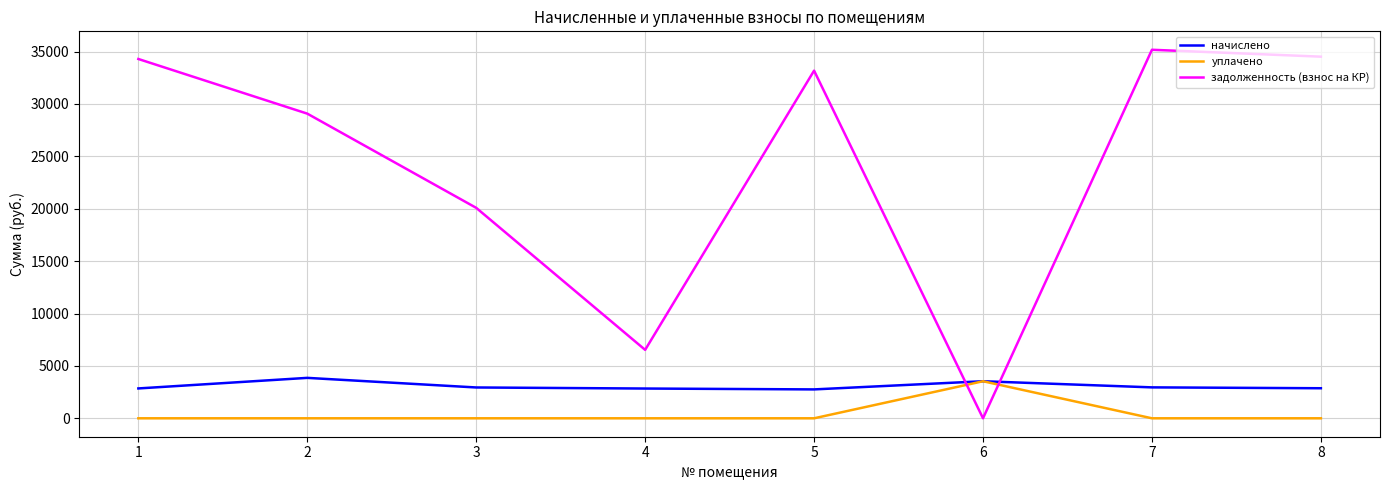

Is the value of задолженность (взнос на КР) at 4 greater than the value of уплачено at 2?

Yes